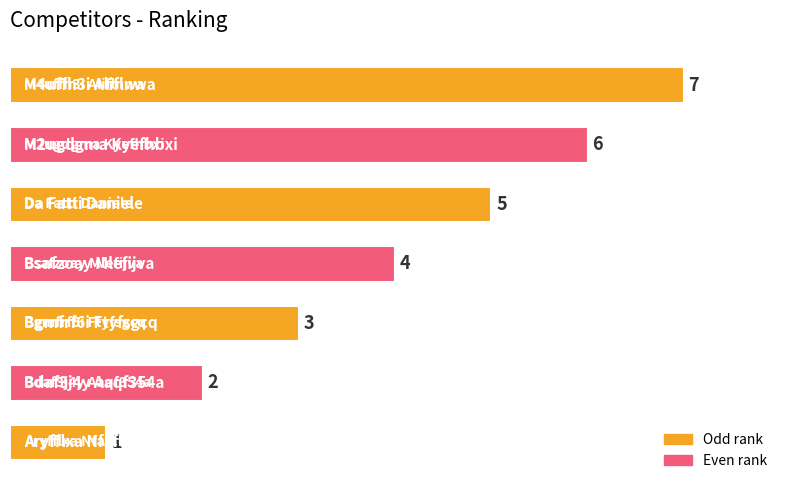

What is the sum of all values?

28